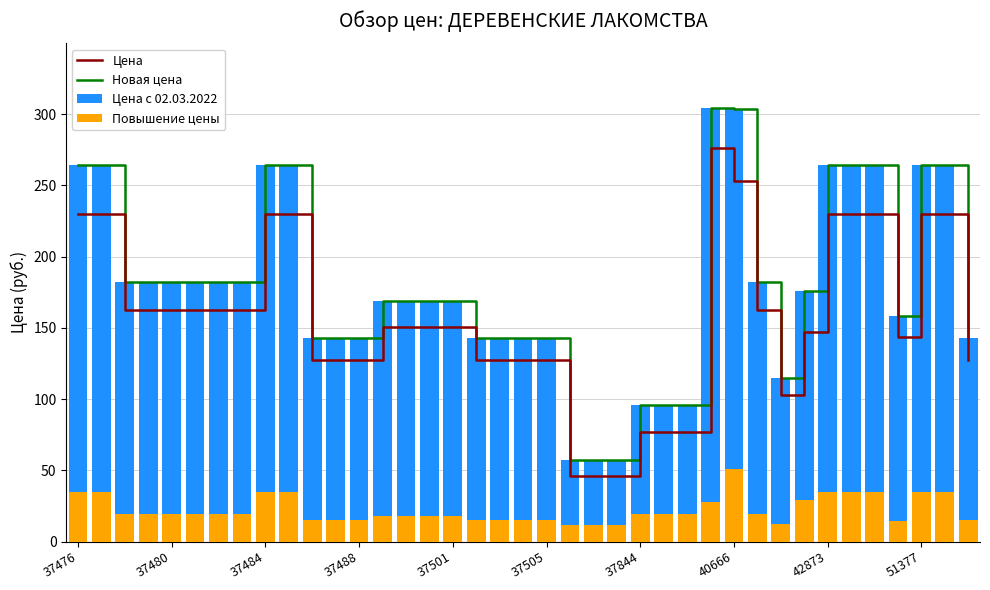

What is the lowest value of the Цена с 02.03.2022 series?

57.5